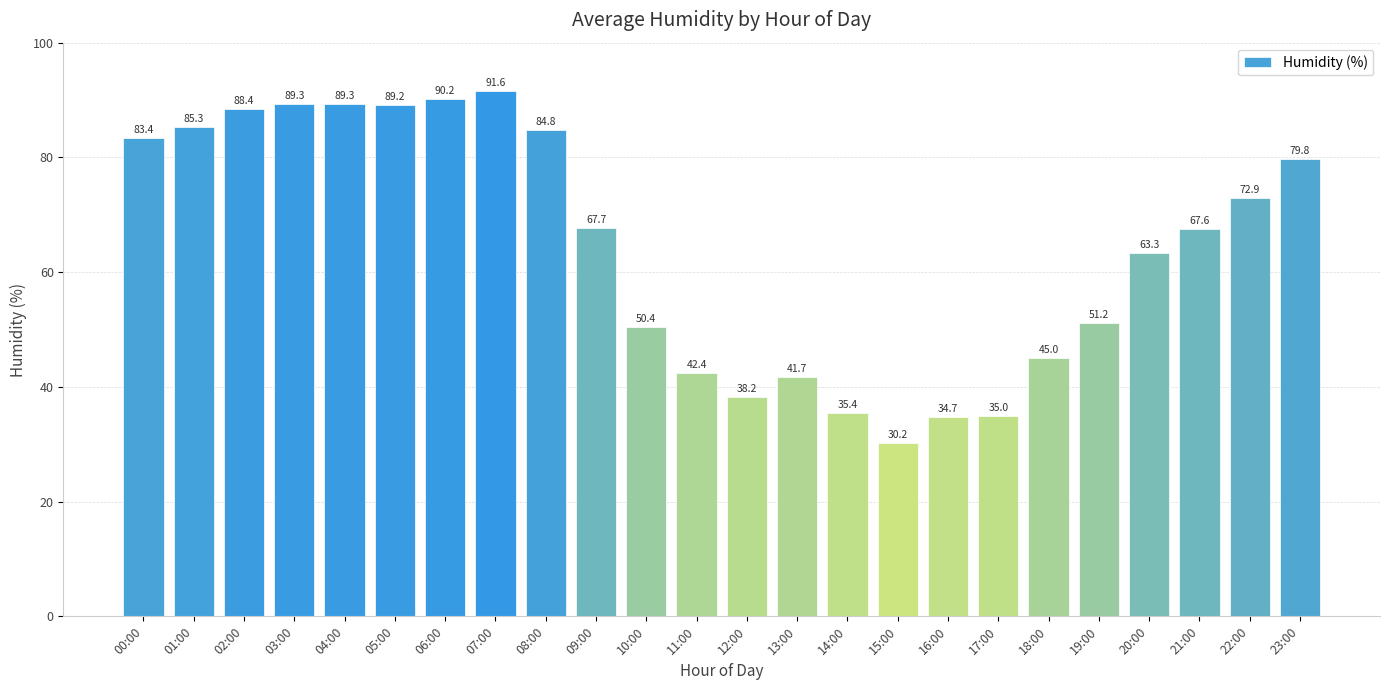

What is the difference between the maximum and minimum values?

61.4